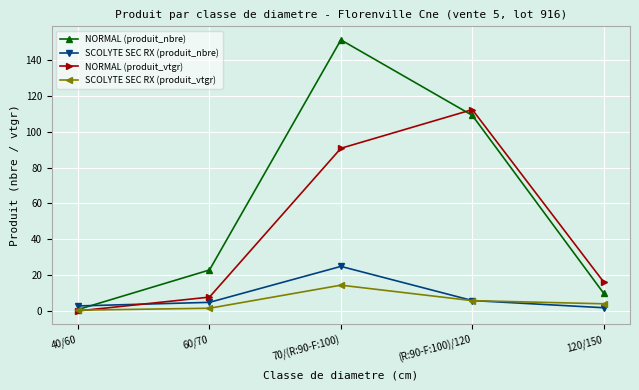

How many lines are shown in the chart?

4